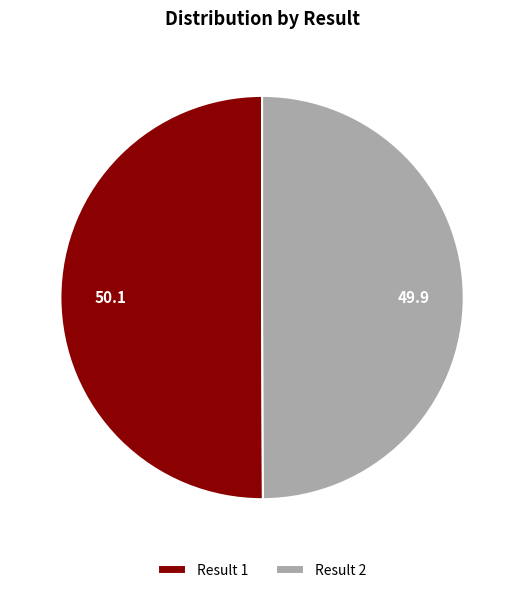

How many segments does this pie chart have?

2